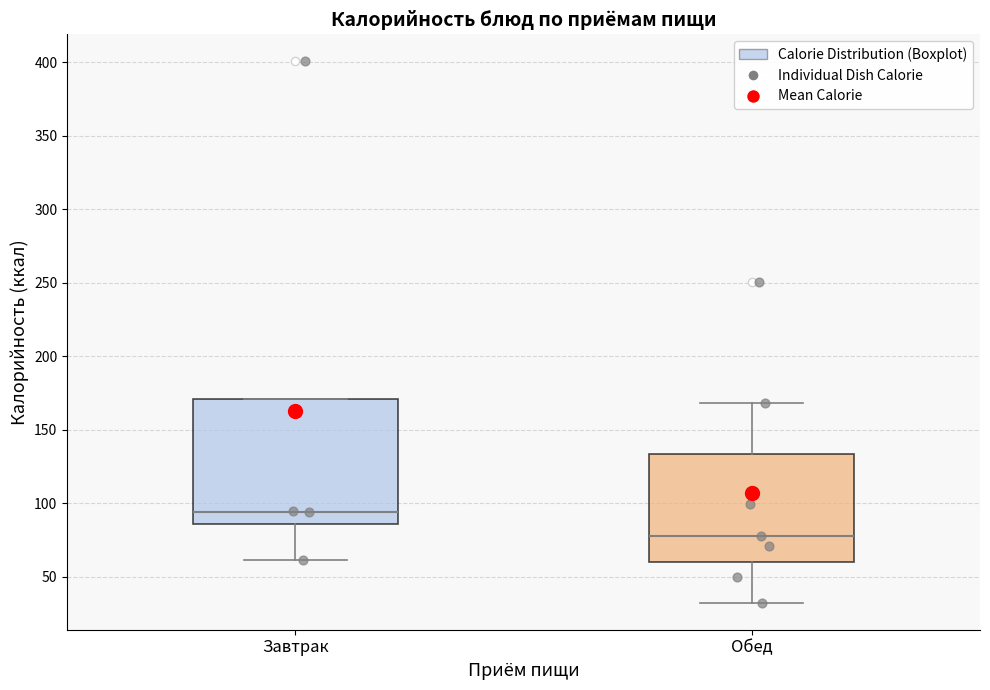

Where is the lower edge of the box for Завтрак on the y-axis? The values are not printed on the chart, so give them approximately, as read against the axis.

85